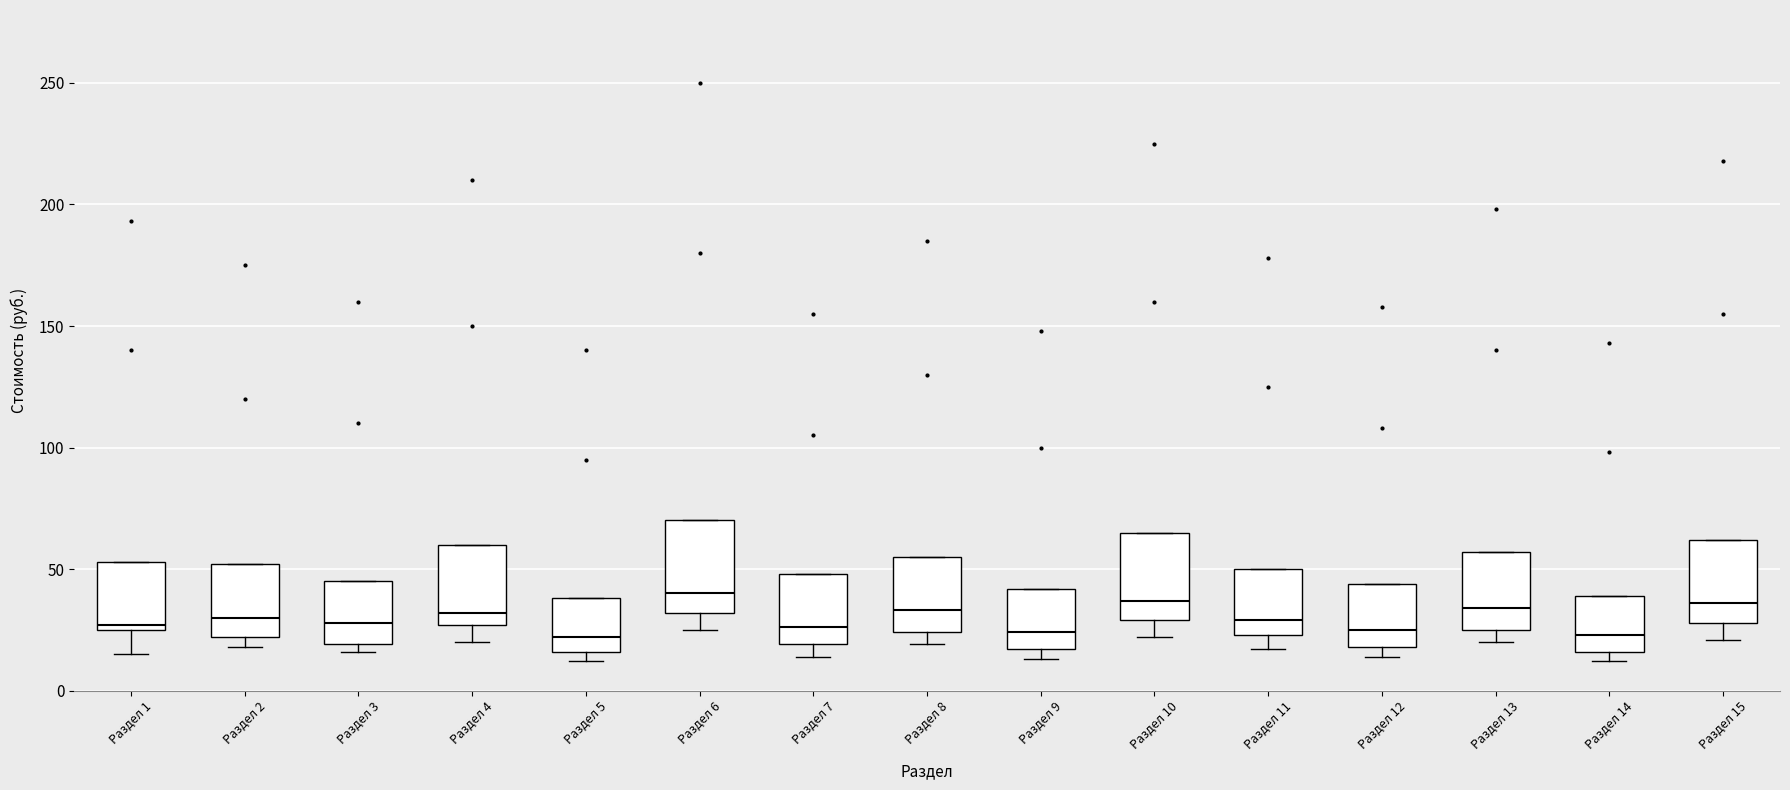

Where does the median line of the box for Раздел 9 sit on the y-axis? The values are not printed on the chart, so give them approximately, as read against the axis.

25